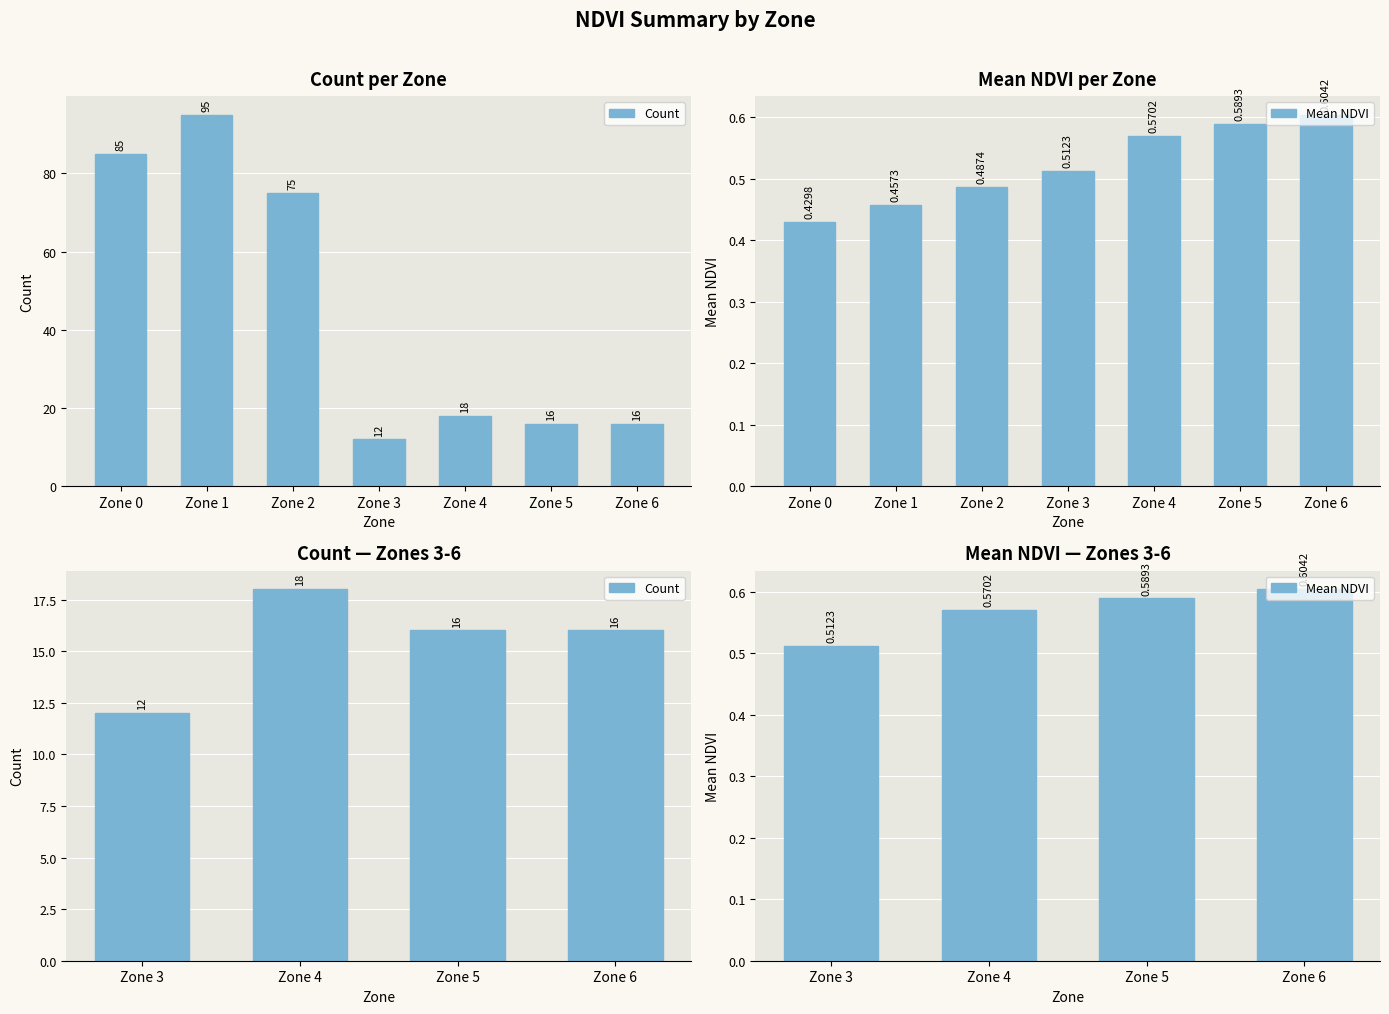

What is the value of the Mean NDVI bar at the 3rd from the left?

0.6